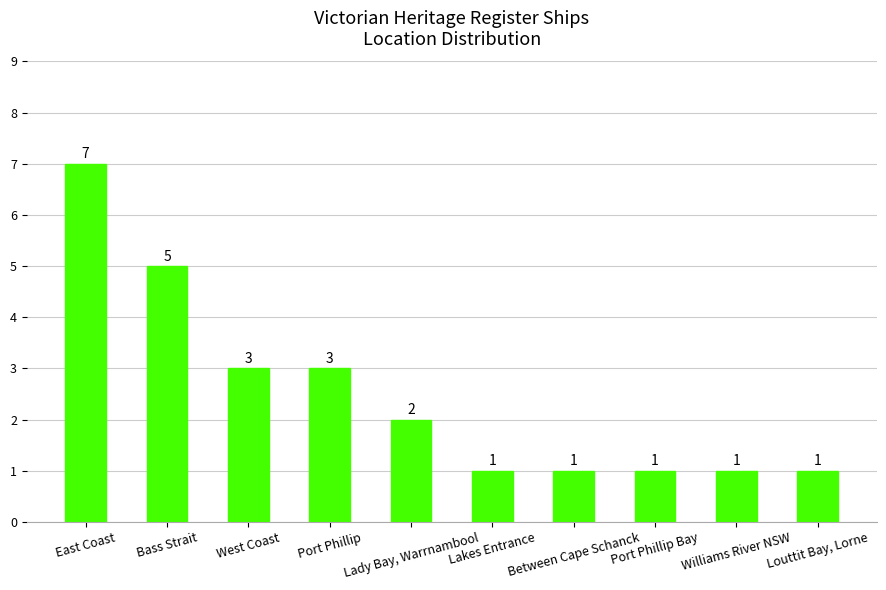

The value at Lady Bay, Warrnambool is 2. True or false?

True